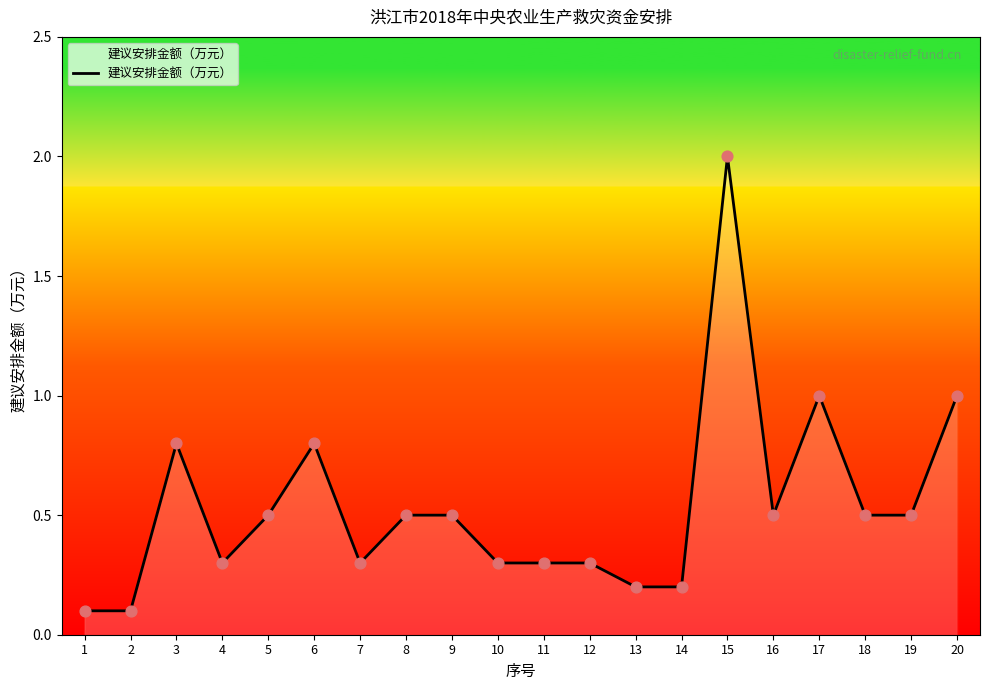

Which has a higher value, 12 or 16?

16